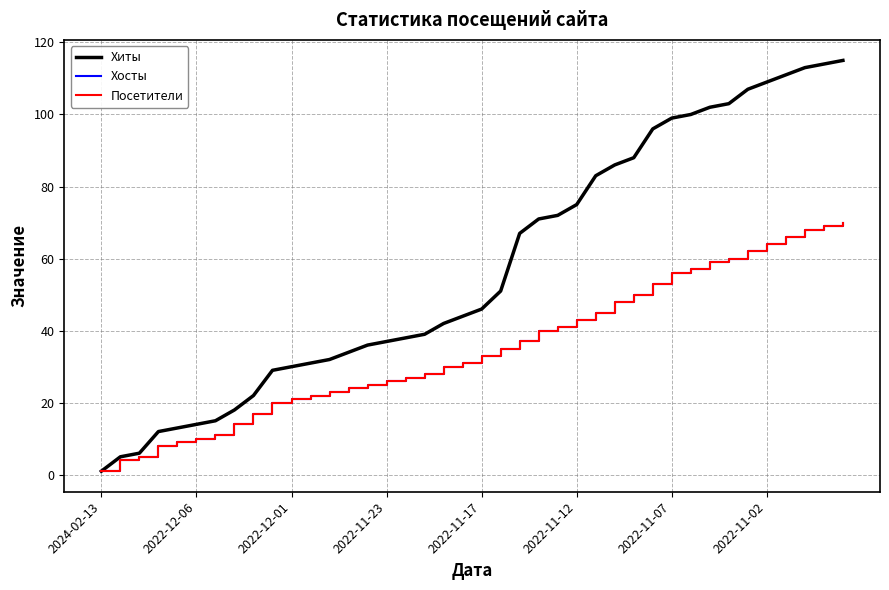

Is this an area chart (filled region under the line)?

No